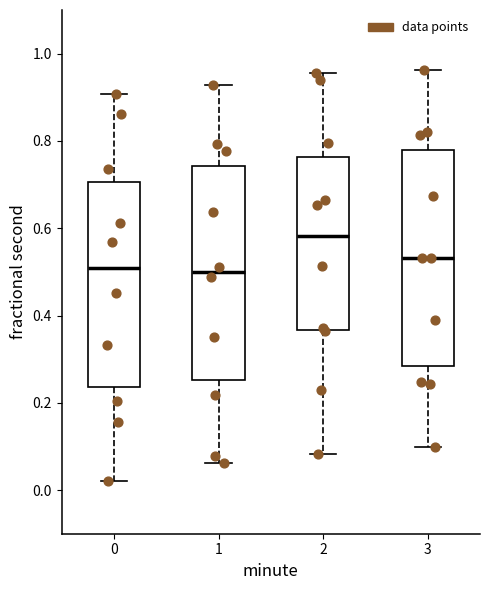

Where is the lower edge of the box at x = 2 on the y-axis? The values are not printed on the chart, so give them approximately, as read against the axis.

0.36